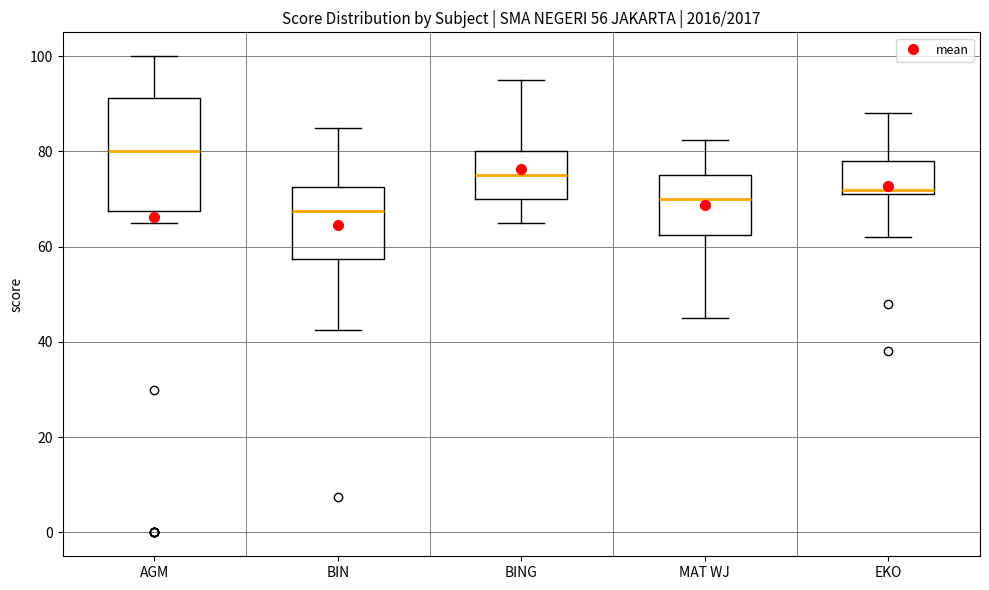

Which box is the tallest, from its lower edge to its upper edge?

AGM